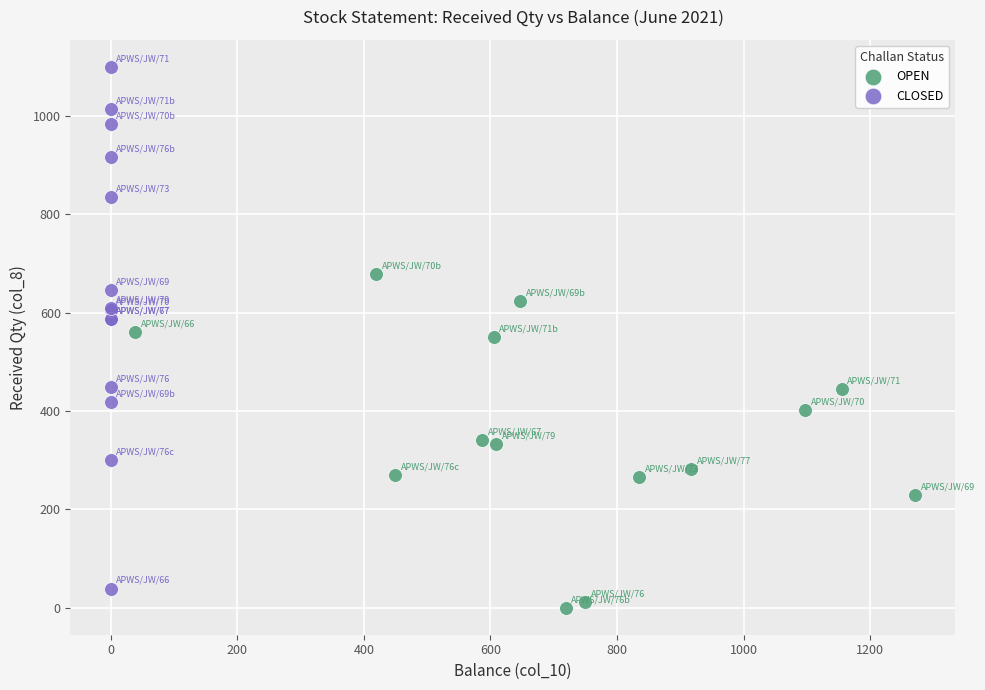

Which series contains the highest Y value?

CLOSED